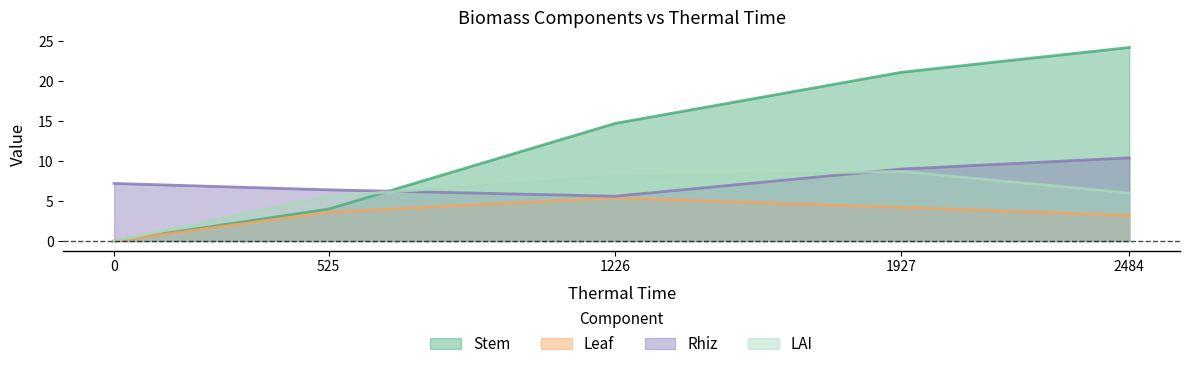

What is the sum of all LAI values?

28.4